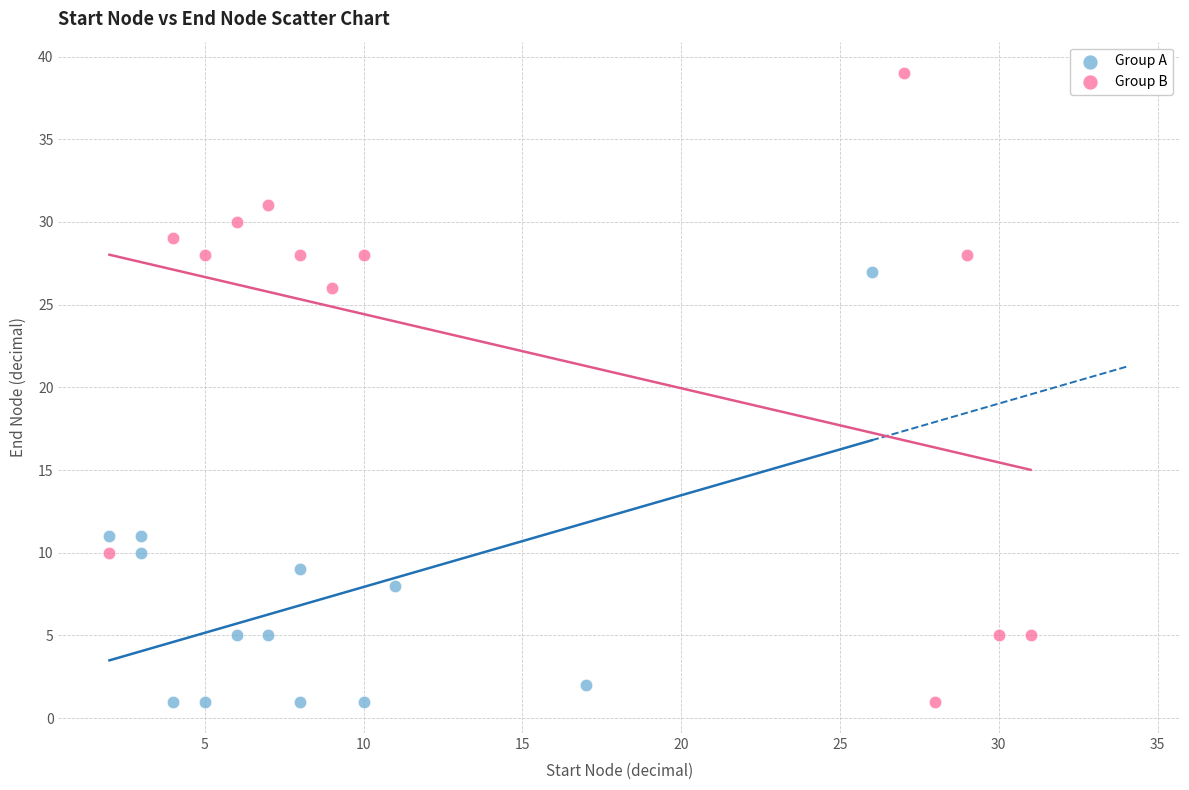

Which series reaches the maximum Y coordinate?

Group B